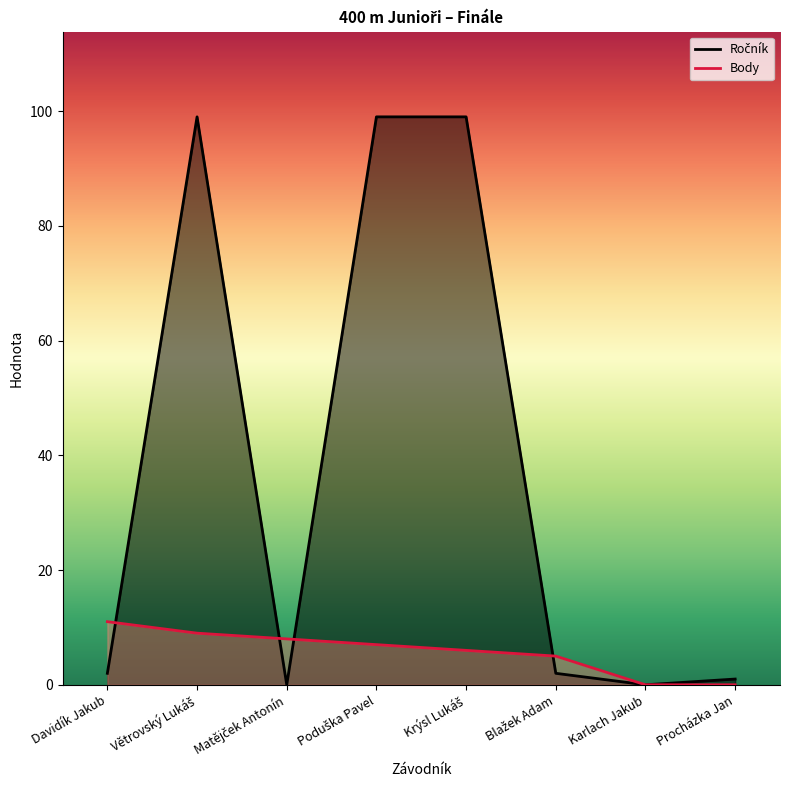

Which series ends up on top after the final intersection of Ročník and Body?

Body